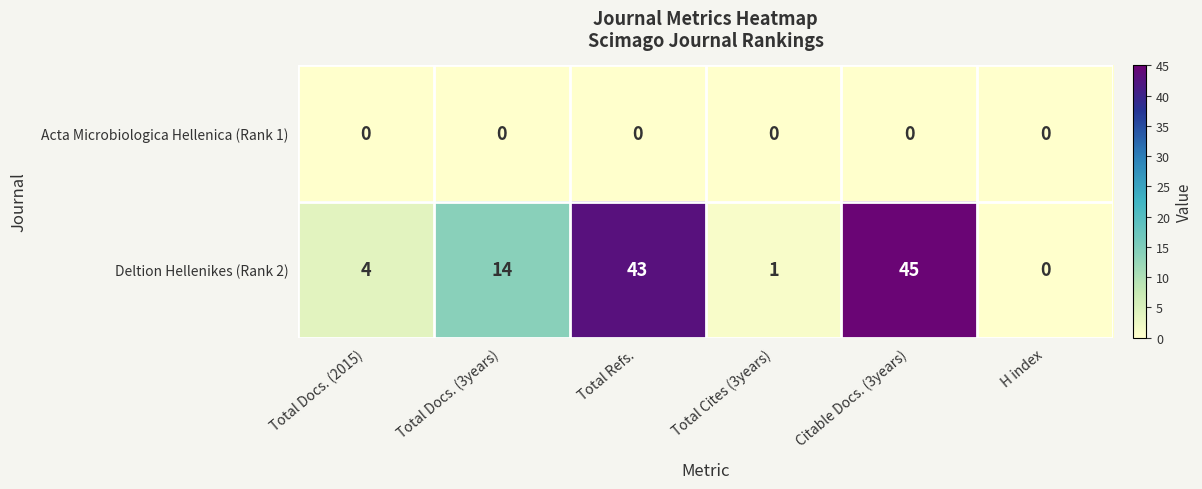

Is it true that Deltion Hellenikes (Rank 2) equals 2 at Total Docs. (2015)?

False